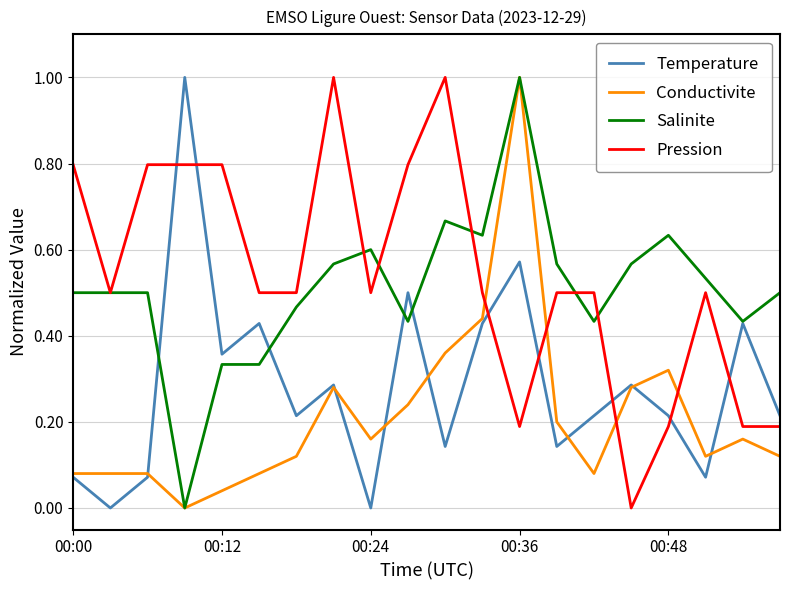

What is the maximum value for Temperature?

1.0